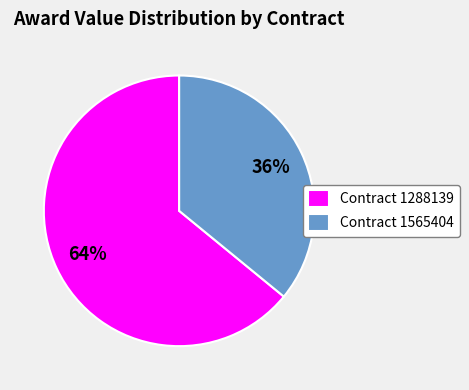

Is the sum of Contract 1565404 and Contract 1288139 greater than half?

Yes